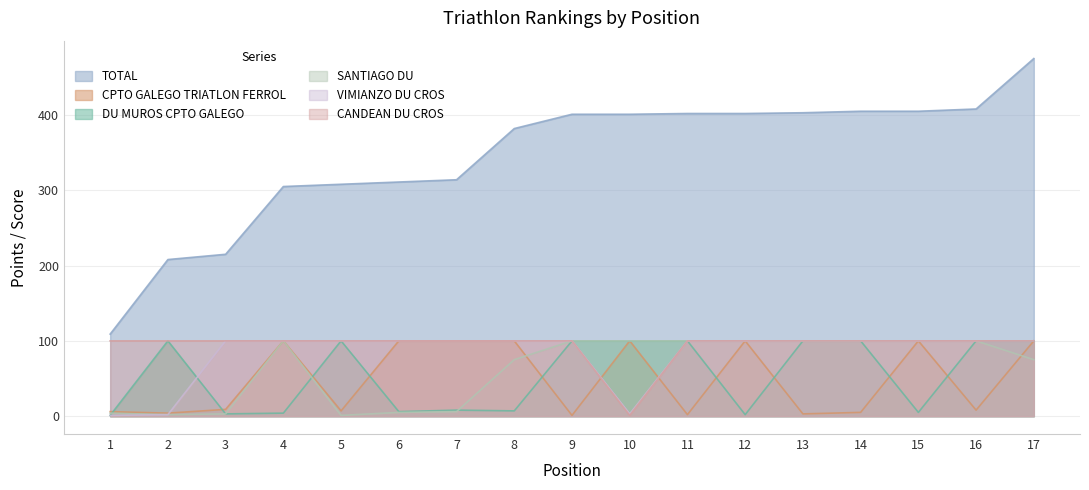

Which series has the largest total across all categories?

TOTAL